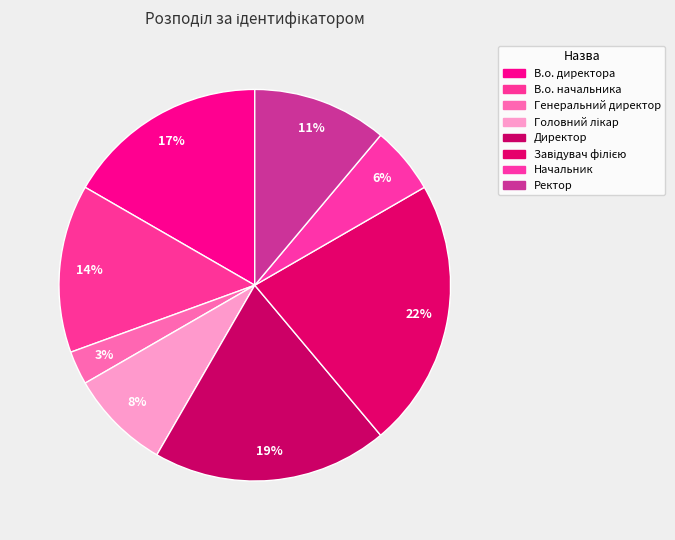

Which has a higher value, Начальник or Ректор?

Ректор